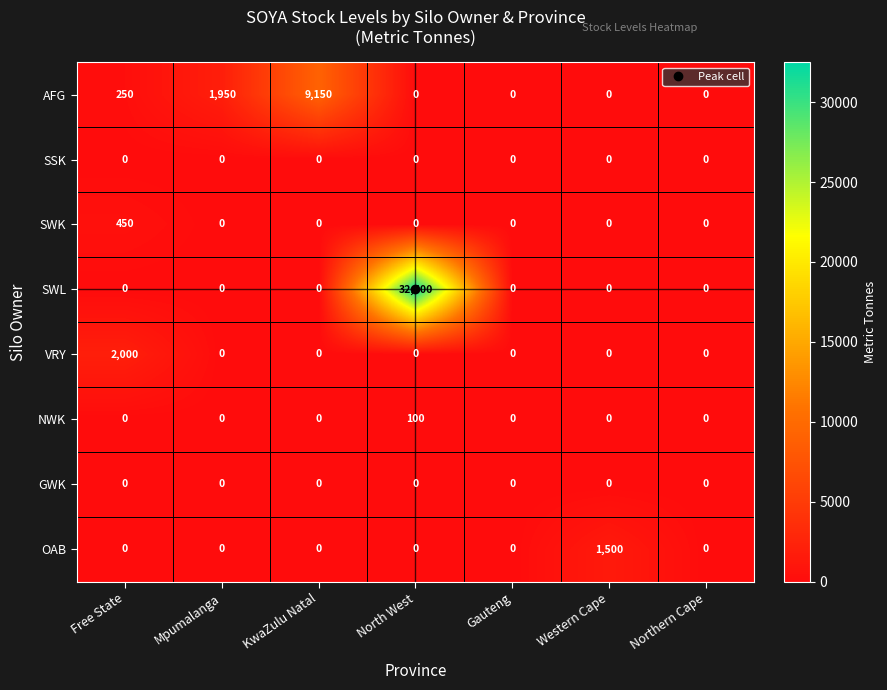

True or false: OAB has a value of 565 at KwaZulu Natal.

False